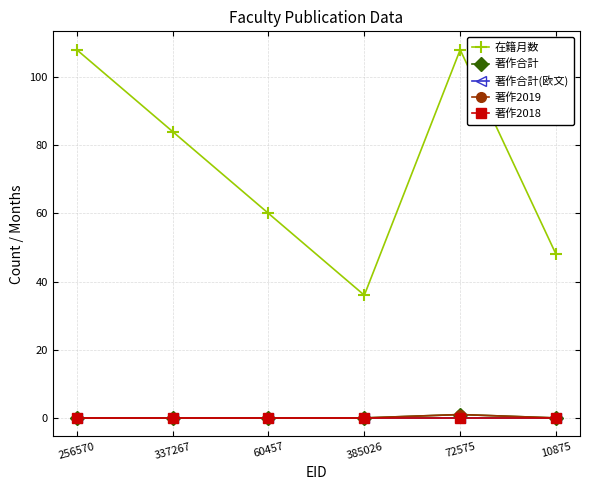

The 著作2019 series shows 0 at 10875. True or false?

True